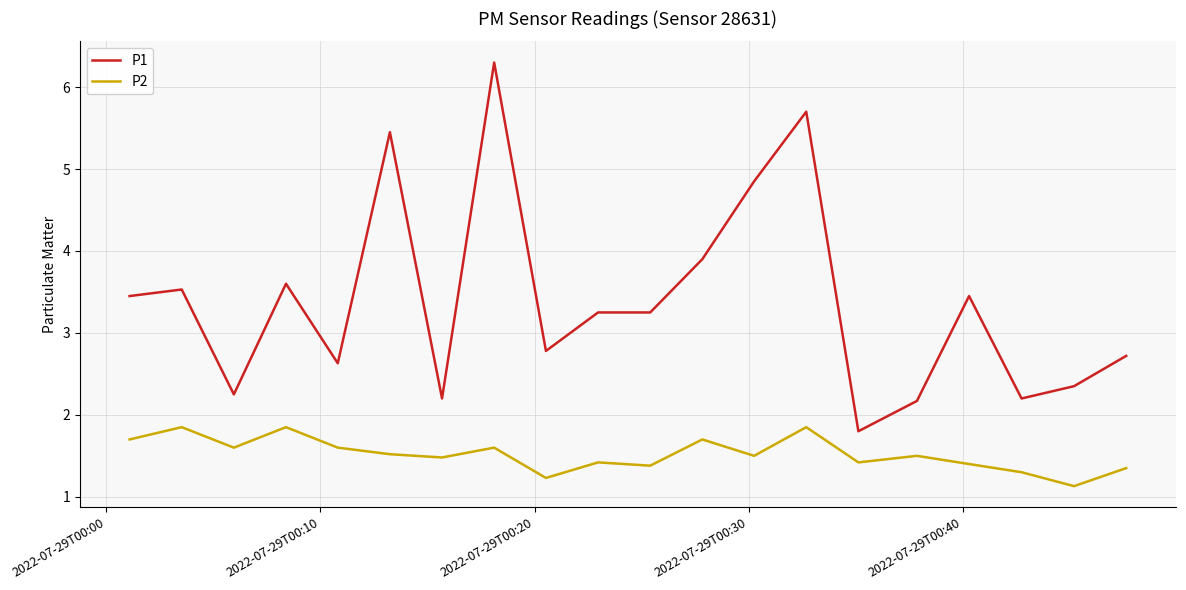

What is the minimum value shown in the chart?

1.1